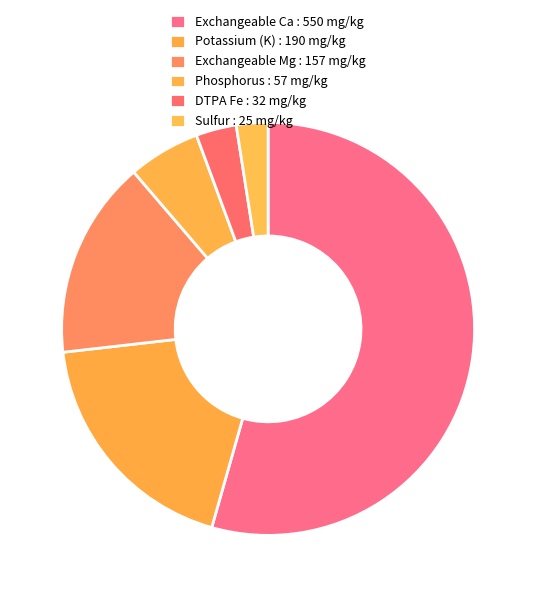

Is there a majority slice in this chart?

Yes